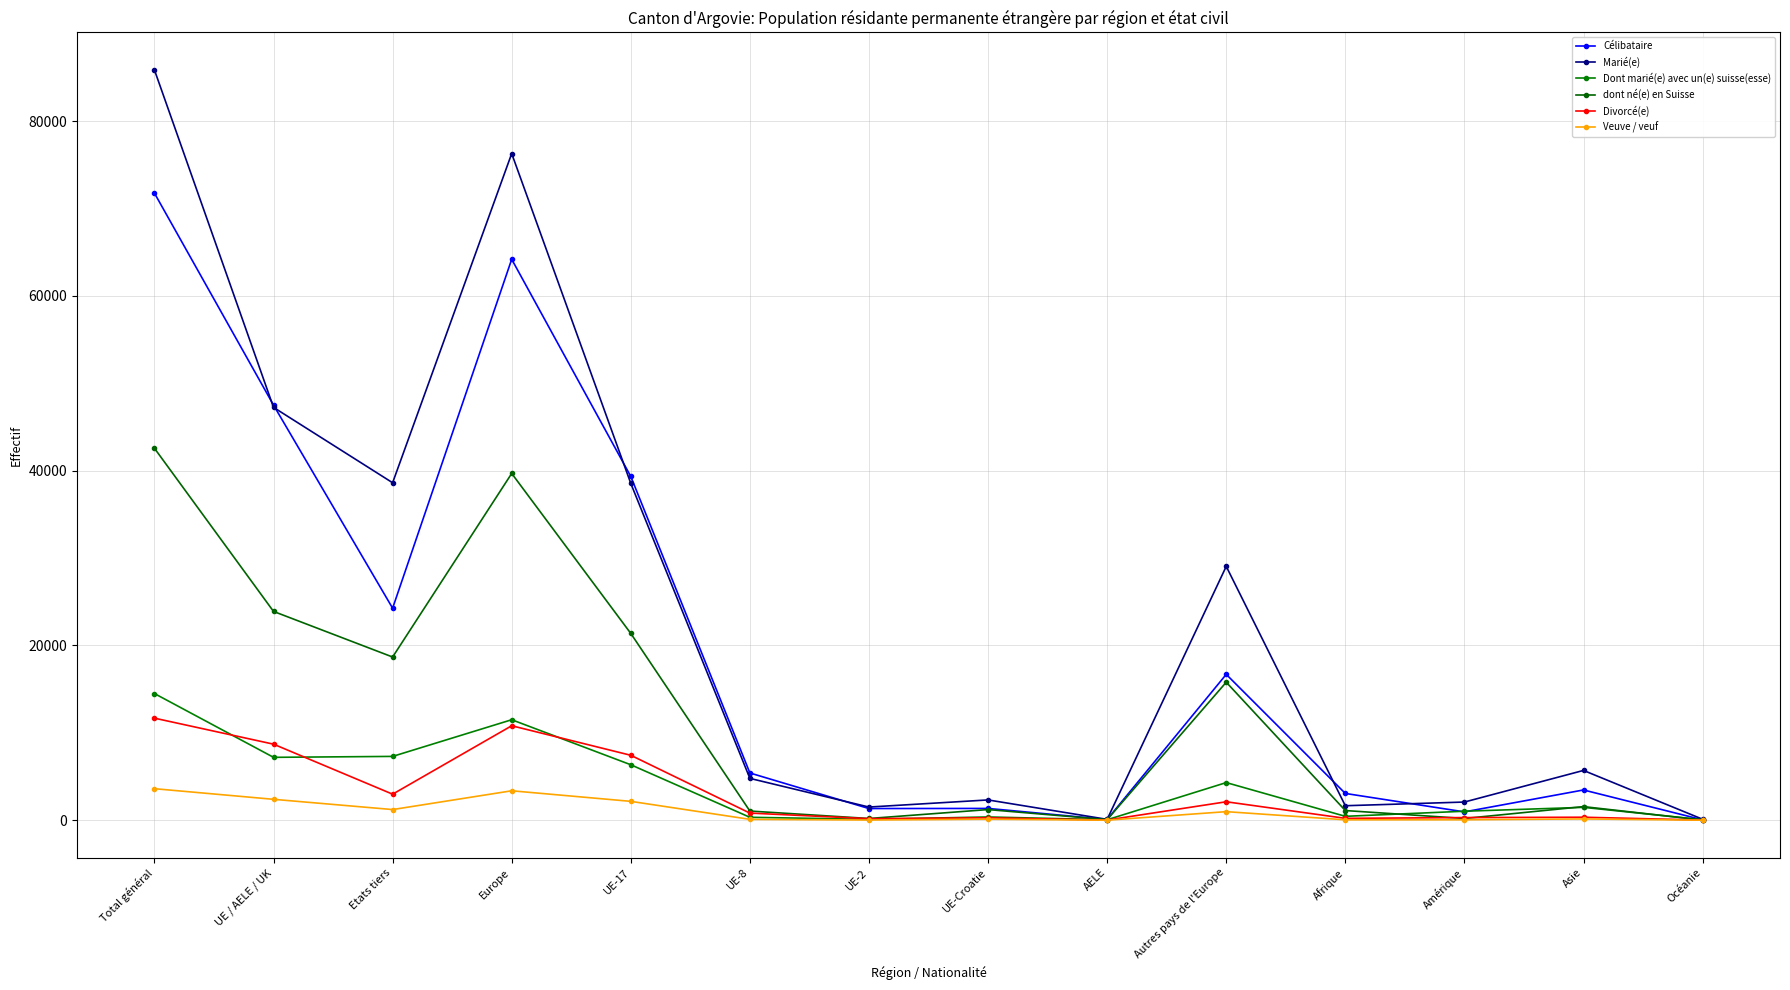

What is the value of the Célibataire point at the 5th from the left?

39343